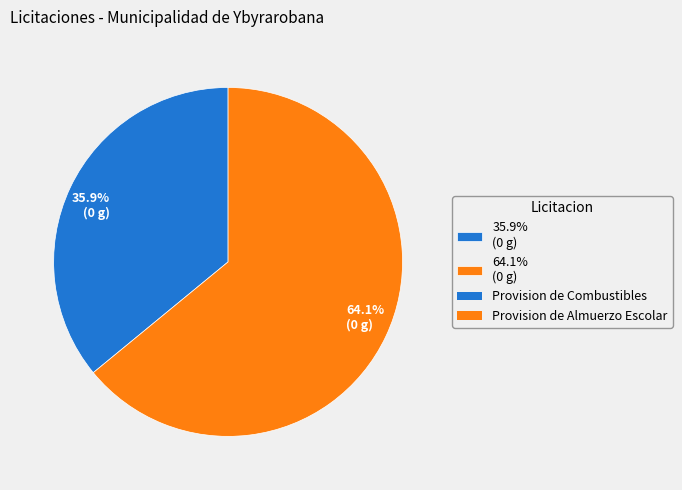

Does any single category account for the majority?

Yes